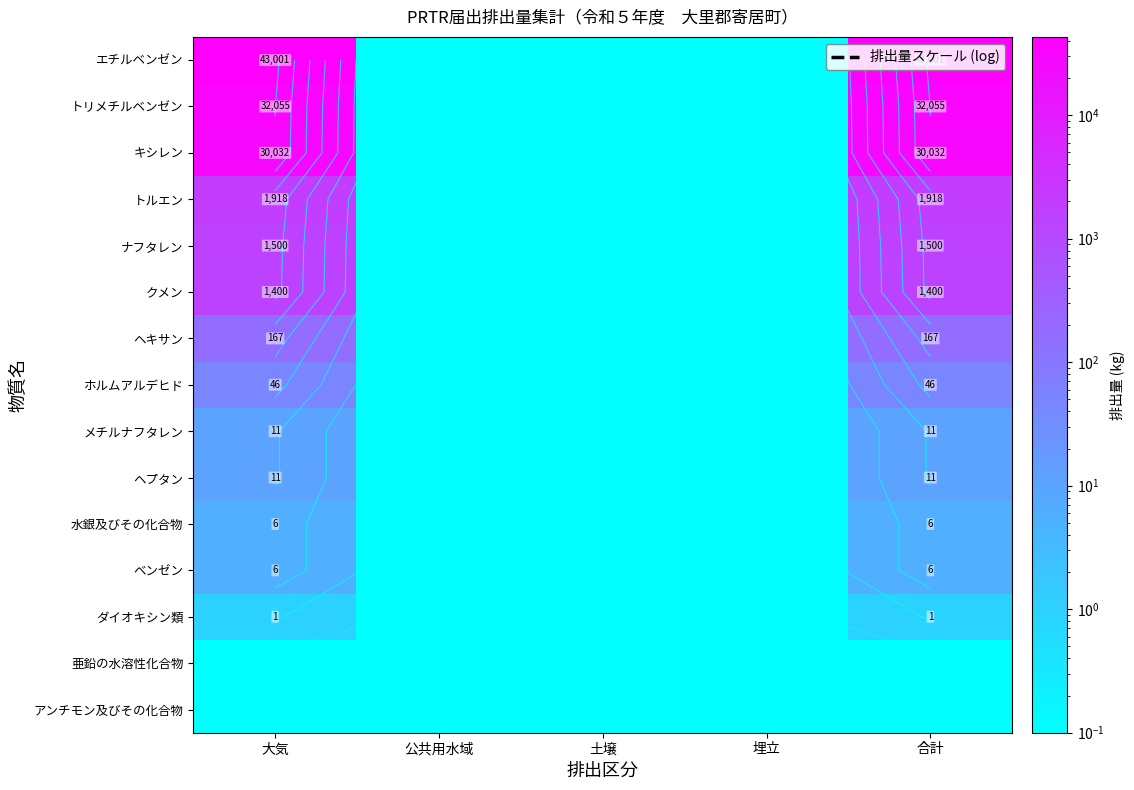

What is the sum of the エチルベンゼン values at 土壌 and 埋立?

0.2